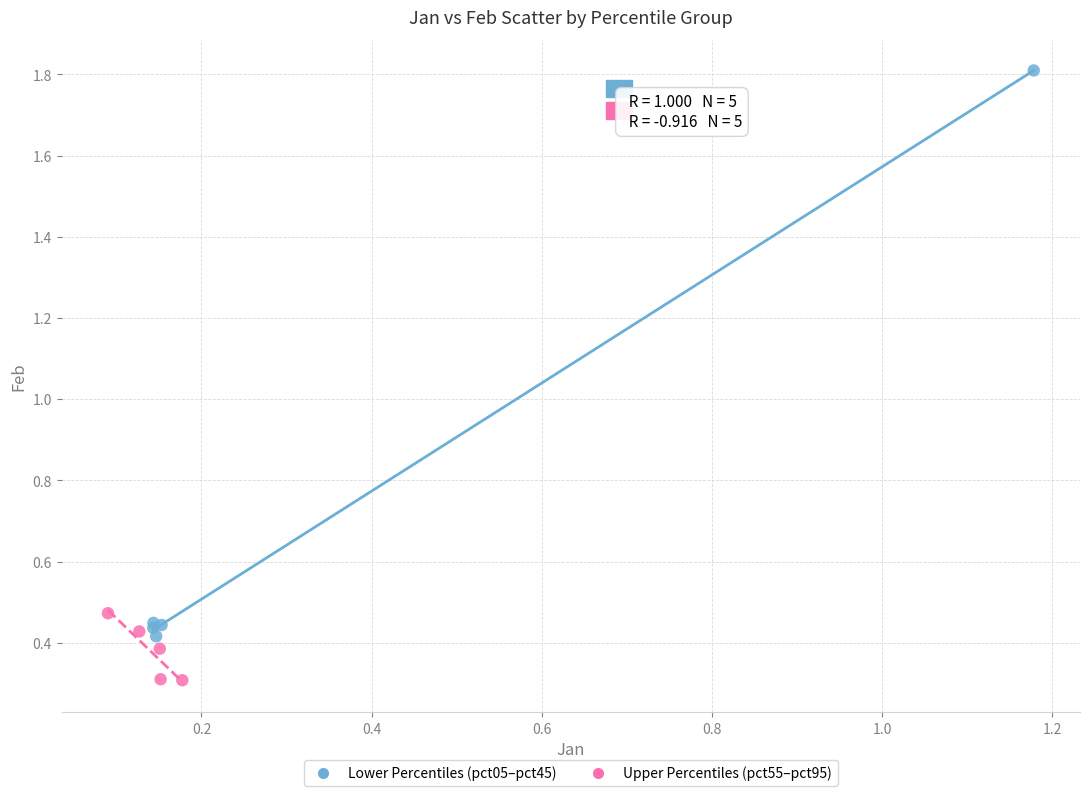

Which series contains the lowest Y value?

Upper Percentiles (pct55–pct95)